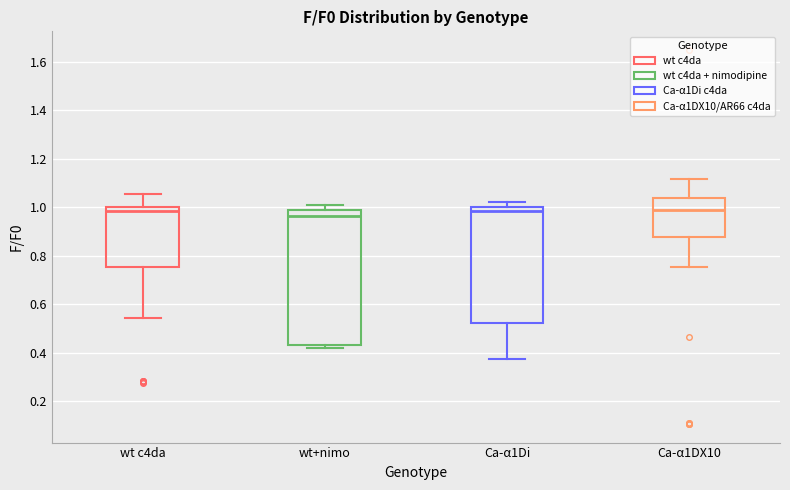

Reading left to right, read every box against the y-axis: the position of its median line, the range the box covers, and the ends of its whiskers. The values are not printed on the chart, so give them approximately, as read against the axis.

wt c4da: median 0.98, box 0.76 to 1.00, whiskers 0.54 to 1.06
wt+nimo: median 0.96, box 0.42 to 0.98, whiskers 0.42 (just below the box's lower edge) to 1.00
Ca-α1Di: median 0.98, box 0.52 to 1.00, whiskers 0.38 to 1.02
Ca-α1DX10: median 0.98, box 0.88 to 1.04, whiskers 0.76 to 1.12